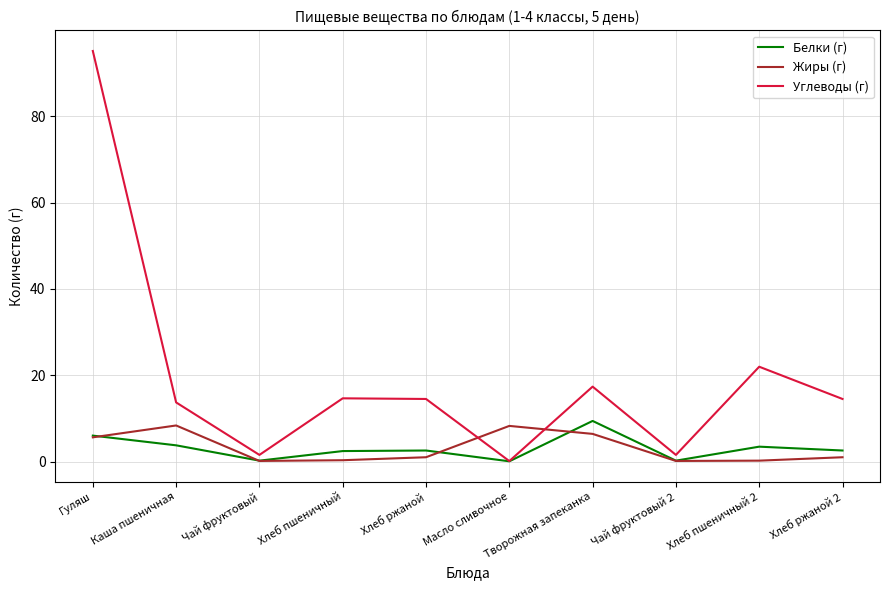

What is the sum of the Белки (г) values at Хлеб ржаной 2 and Каша пшеничная?

6.3